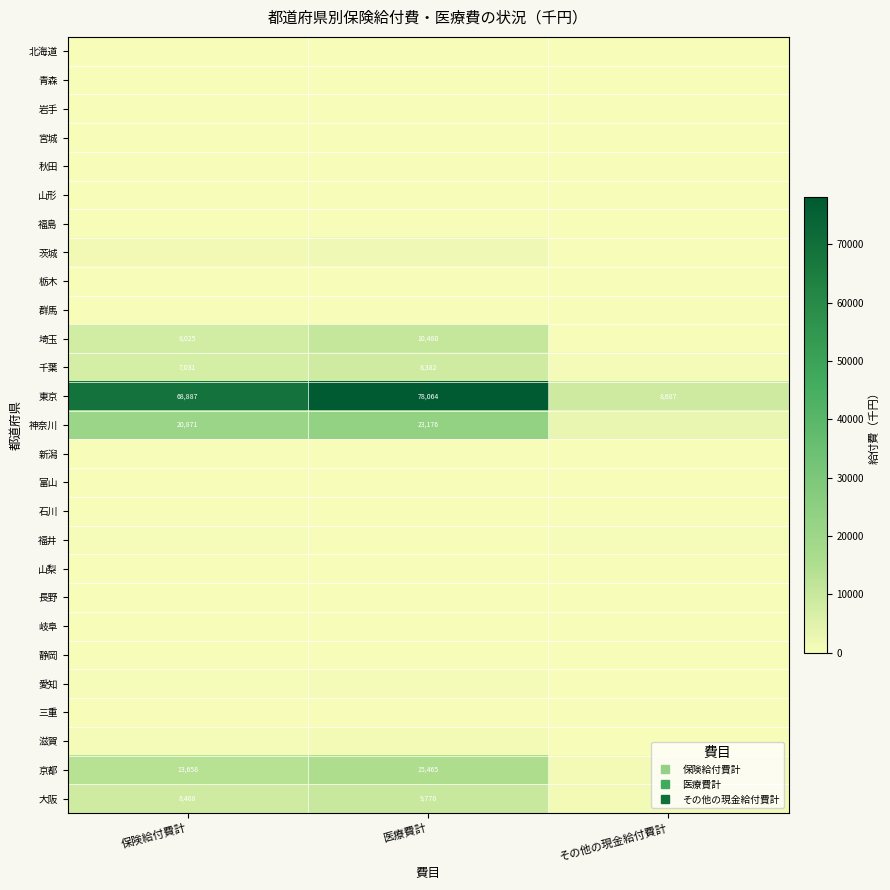

Where is 大阪 nearest to the value 5447?

保険給付費計